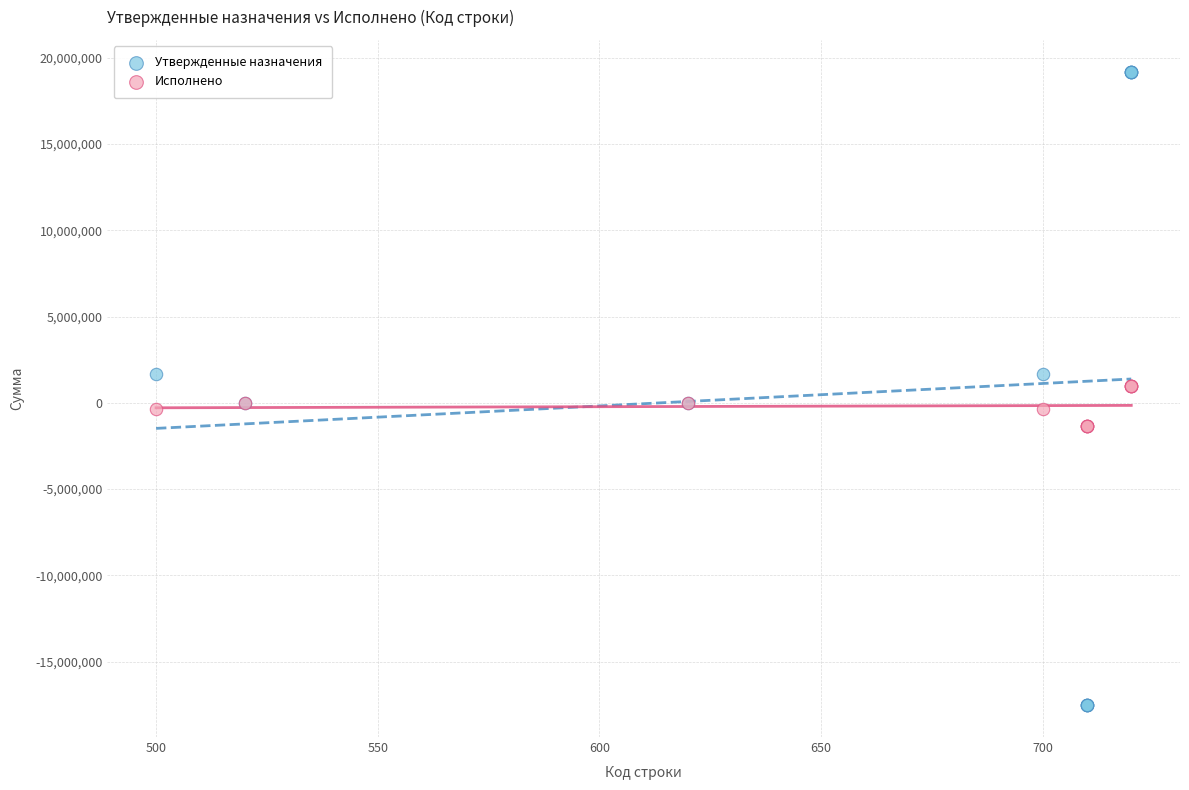

Which series contains the lowest Y value?

Утвержденные назначения